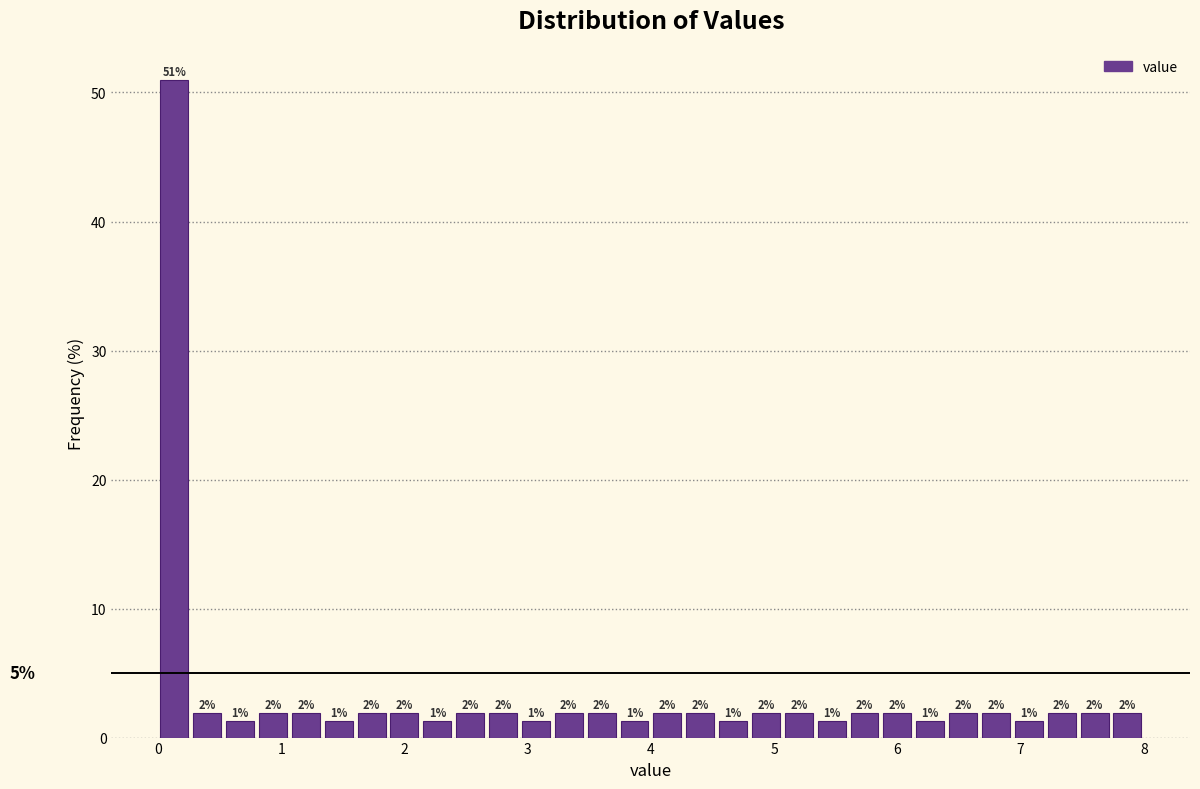

Read against the x-axis, roughly where is the centre of the tallest bar?

0.1